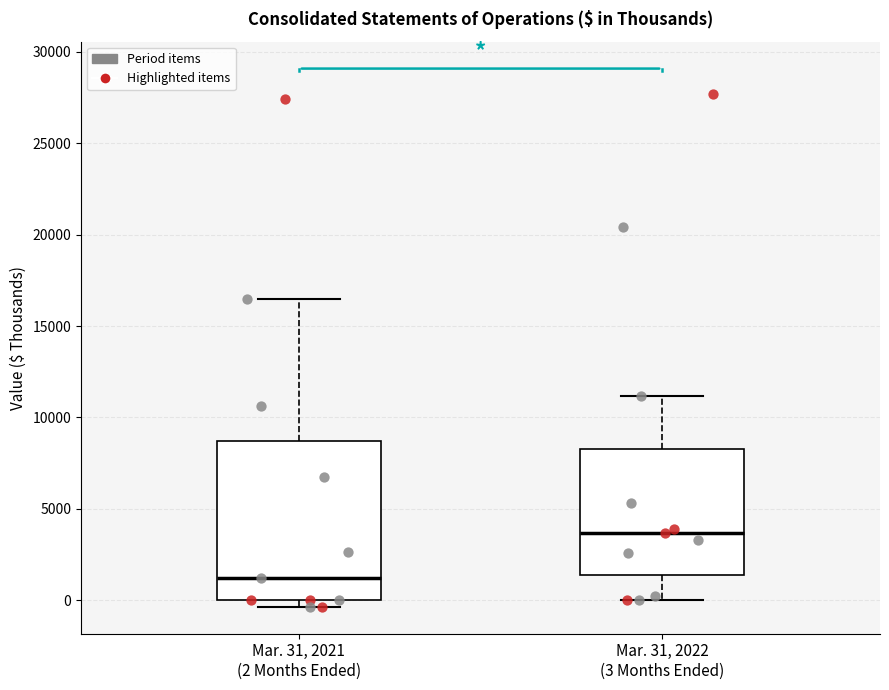

Which box is the tallest, from its lower edge to its upper edge?

Mar. 31, 2021 (2 Months Ended)